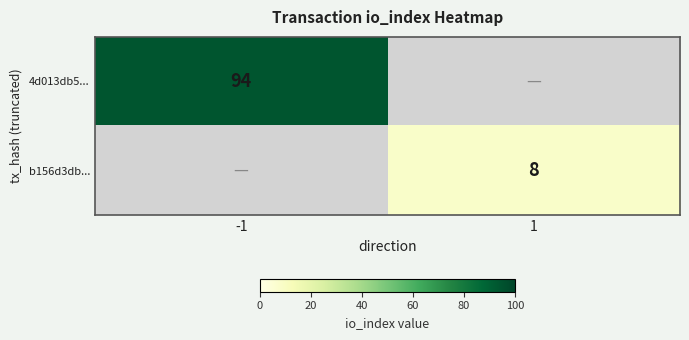

The value of b156d3db... at 1 is 11. True or false?

False